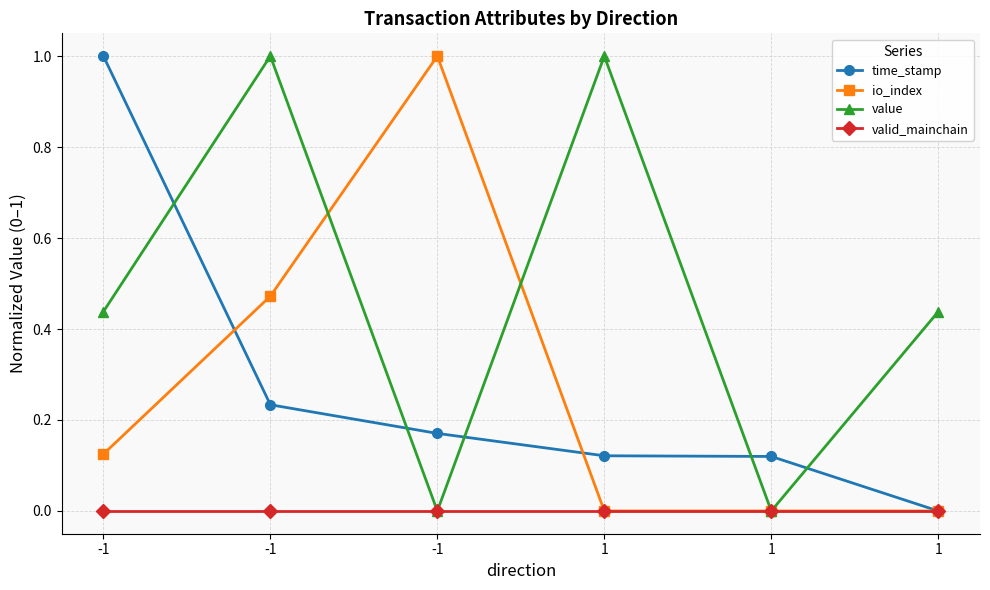

What is the maximum value shown in the chart?

1.0